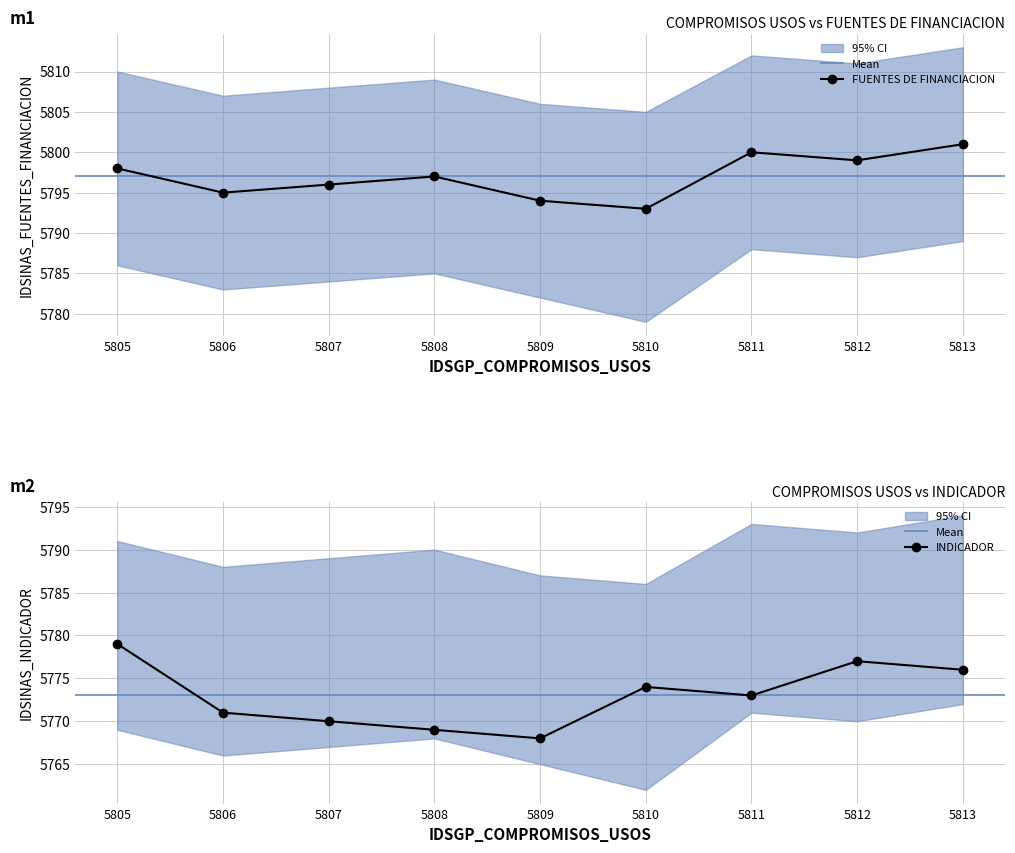

Which series changed the most between 5807 and 5813?

IDSINAS_INDICADOR